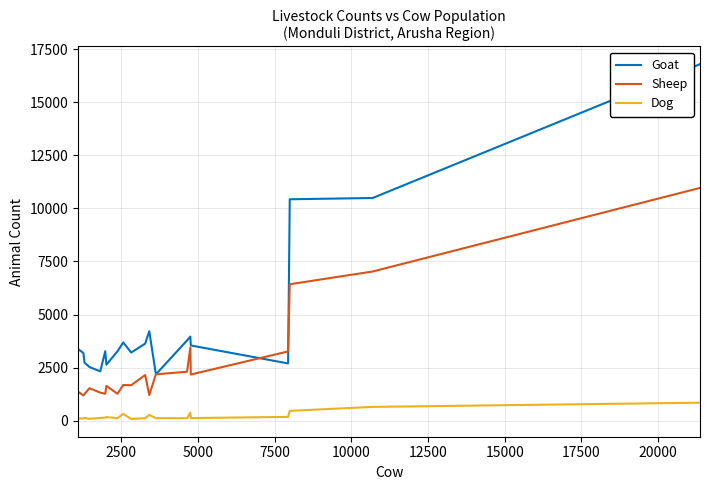

What is the lowest value of the Sheep series?

1193